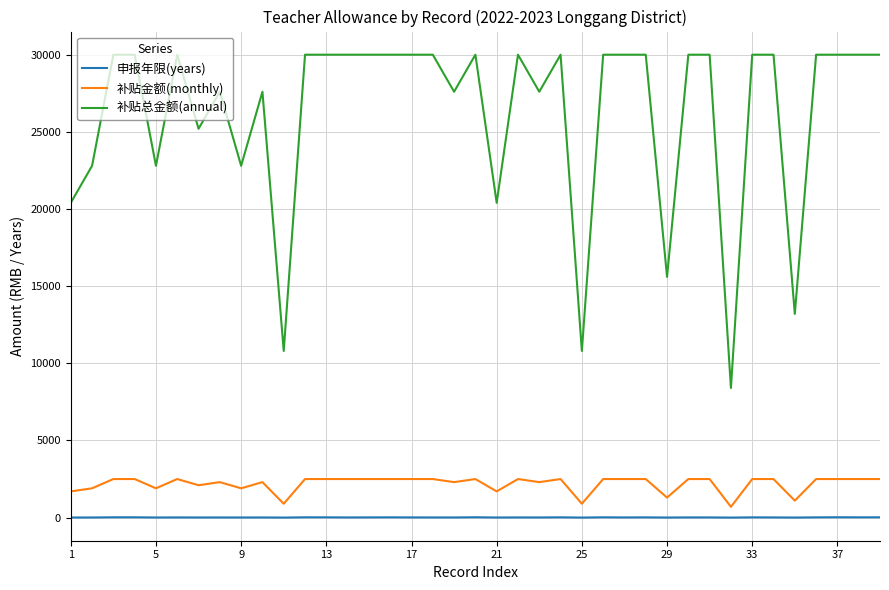

What is the highest value of the 补贴金额(monthly) series?

2500